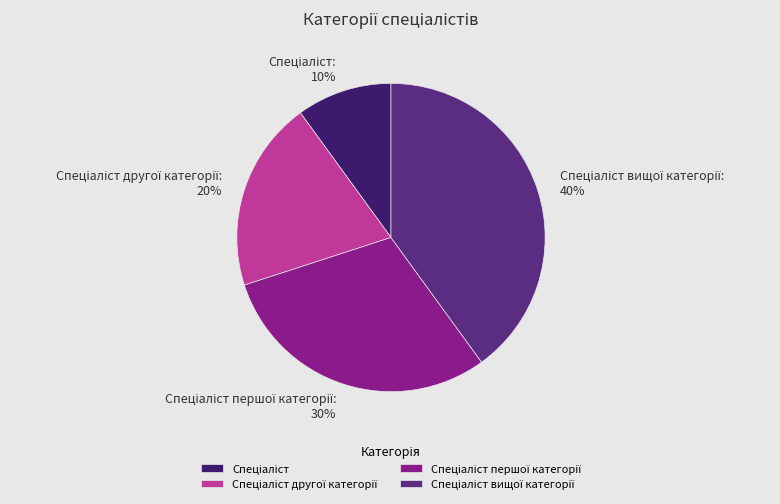

Is there any slice that represents more than half of the pie?

No